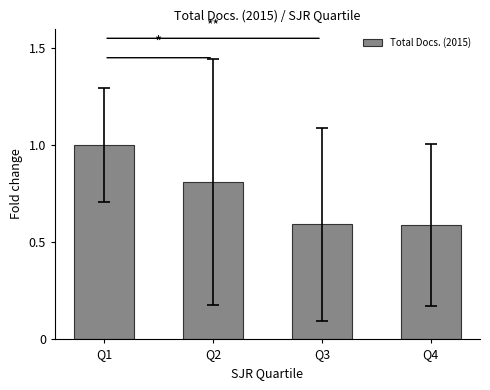

What value does the data have at Q1?

1.0